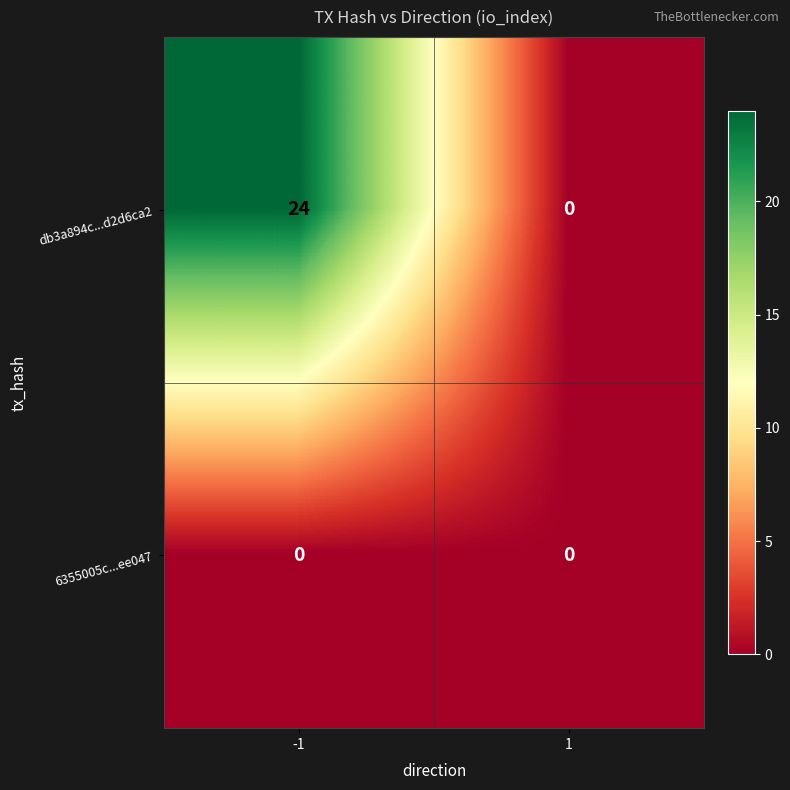

The 6355005c...ee047 series shows 0 at 1. True or false?

True